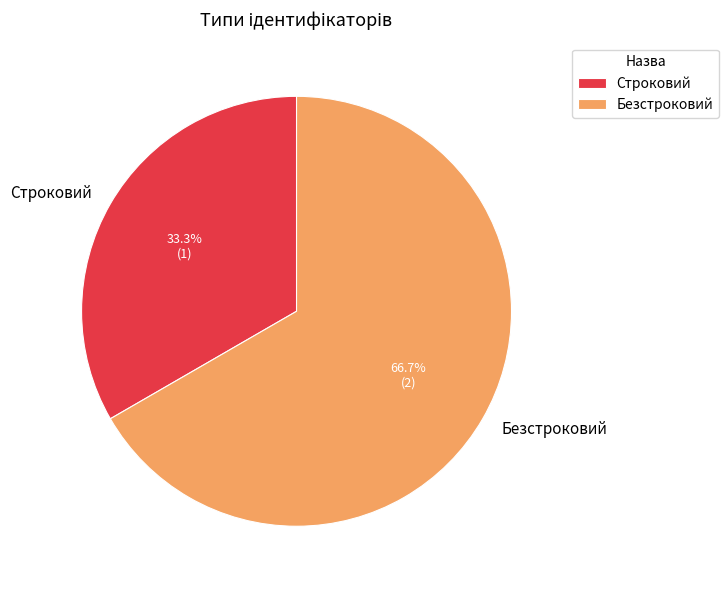

How many segments does this pie chart have?

2